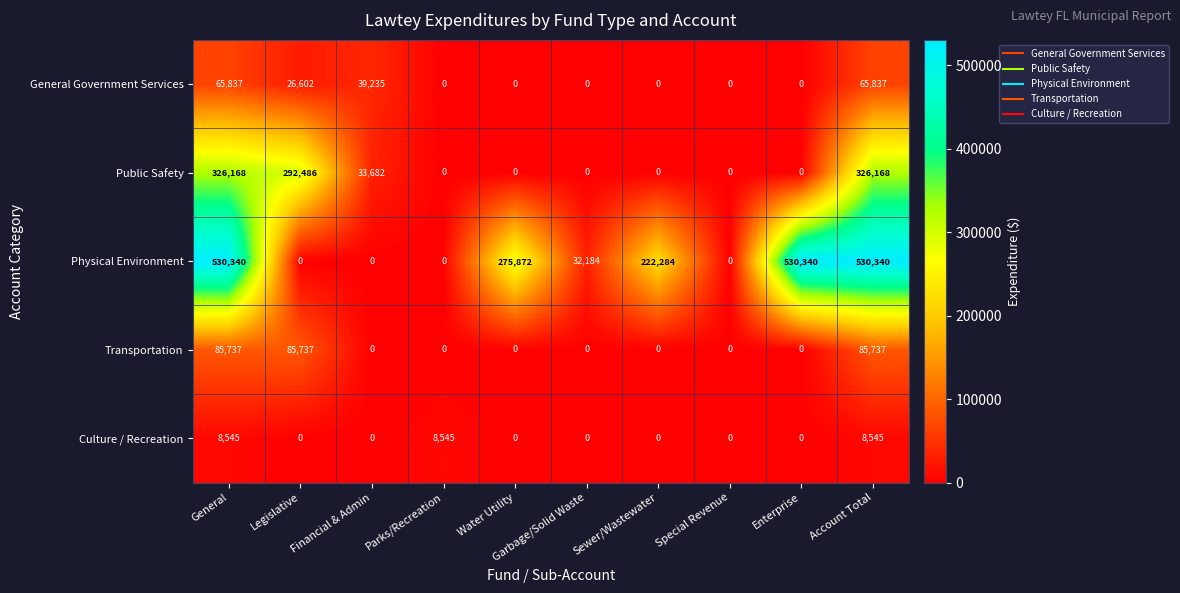

Which series has the largest range (max minus min)?

Physical Environment